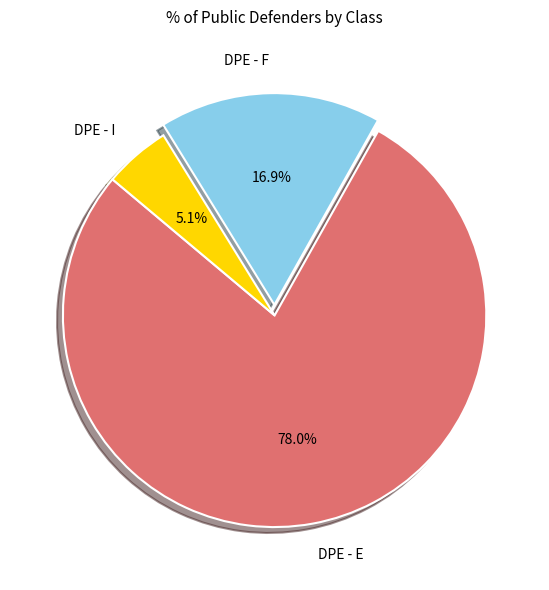

Is it true that DPE - E is 88% of the pie?

False